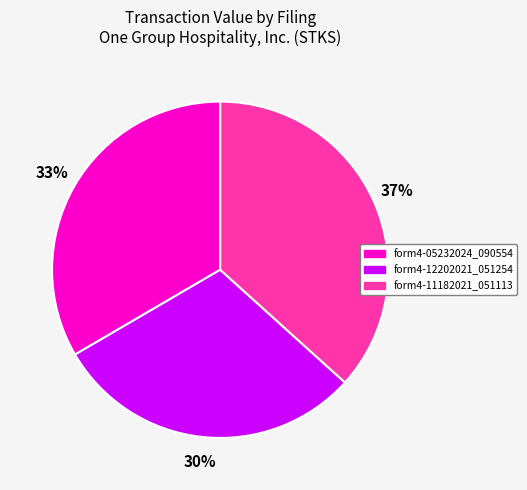

The form4-11182021_051113 slice represents 29% of the pie. True or false?

False